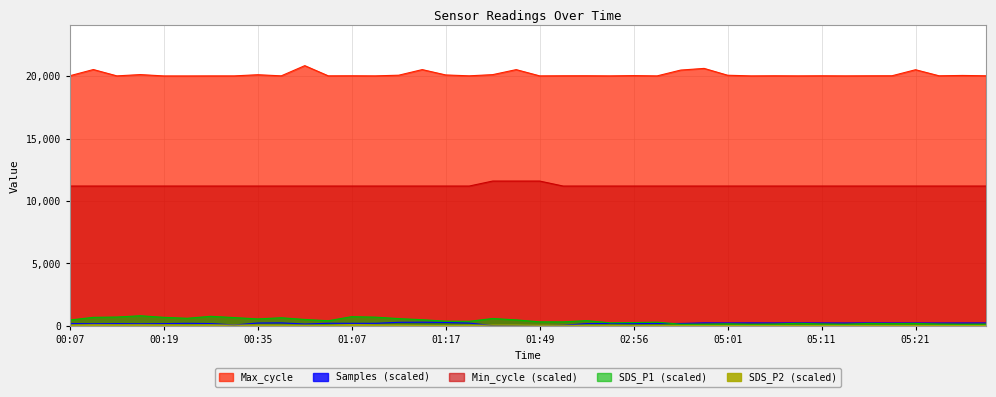

Rank the categories by SDS_P2 value from highest to lowest.

01:07, 00:09, 00:17, 00:12, 00:19, 00:24, 01:10, 00:35, 00:22, 00:33, 01:12, 00:38, 01:38, 00:07, 01:28, 01:20, 01:15, 01:05, 01:03, 02:26, 01:17, 02:43, 01:57, 02:59, 01:49, 02:56, 05:19, 05:21, 05:16, 05:11, 05:09, 05:23, 05:14, 05:04, 04:21, 05:28, 04:56, 05:06, 05:01, 05:26